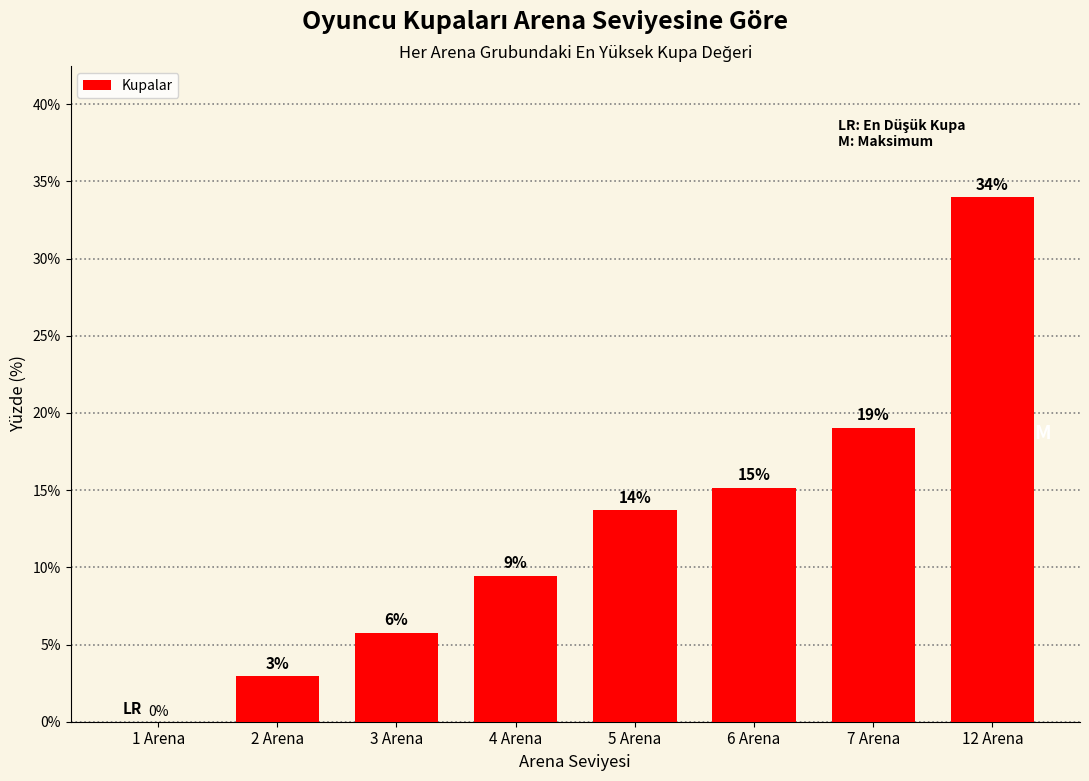

What is the sum of all values?

100.0